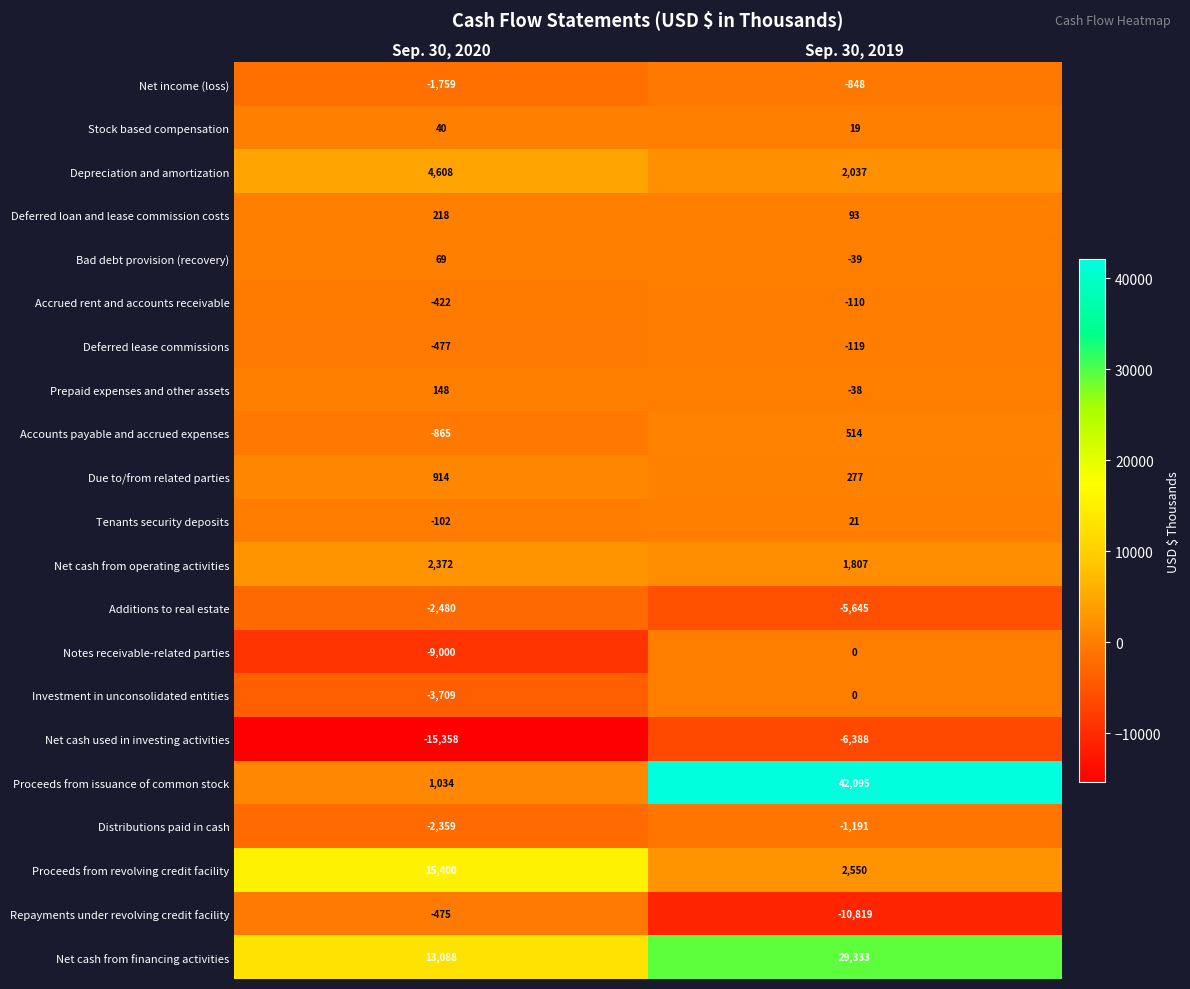

What is the sum of the Proceeds from issuance of common stock values at Sep. 30, 2020 and Sep. 30, 2019?

43129